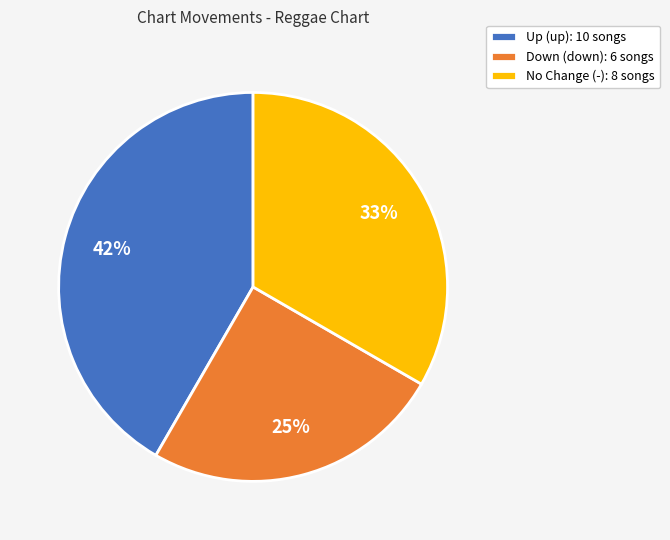

Is it true that No Change (-): 8 songs is 33% of the pie?

True